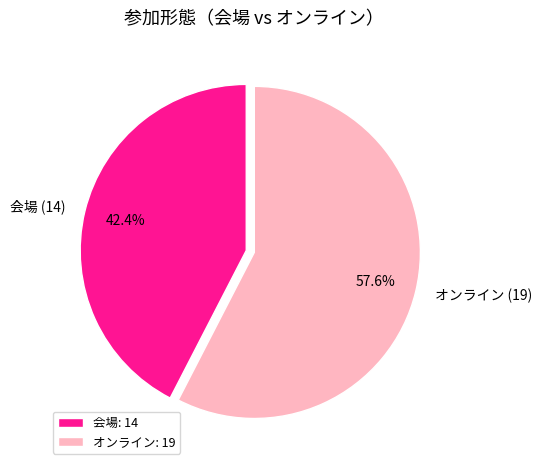

Approximately how many times larger is the value at オンライン (19) compared to 会場 (14)?

1.4